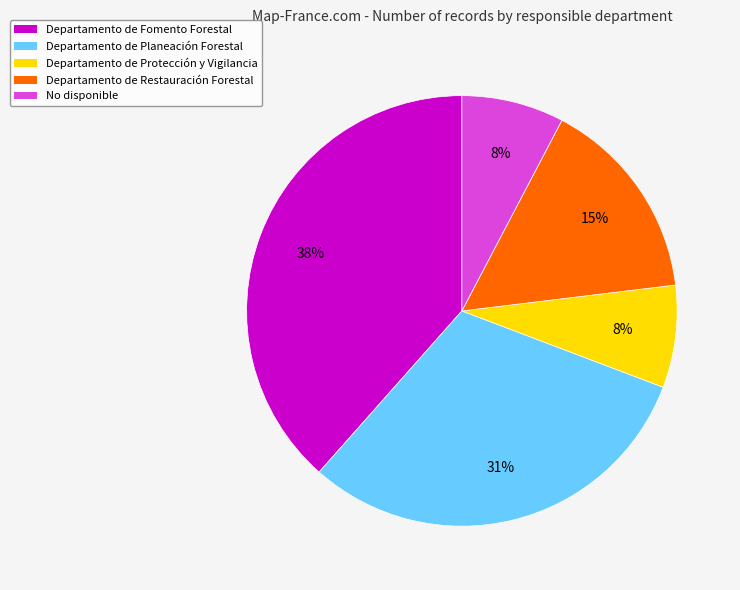

True or false: Departamento de Restauración Forestal accounts for 15% of the total.

True